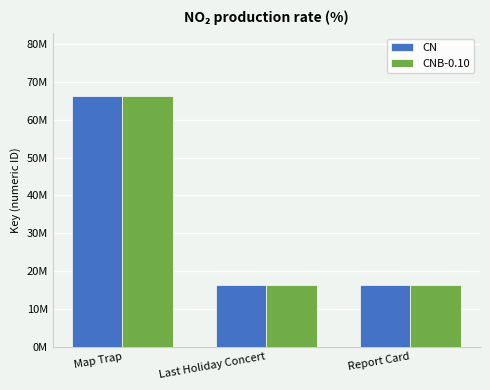

At Last Holiday Concert, list the series in order from largest to smallest.

CN, CNB-0.10